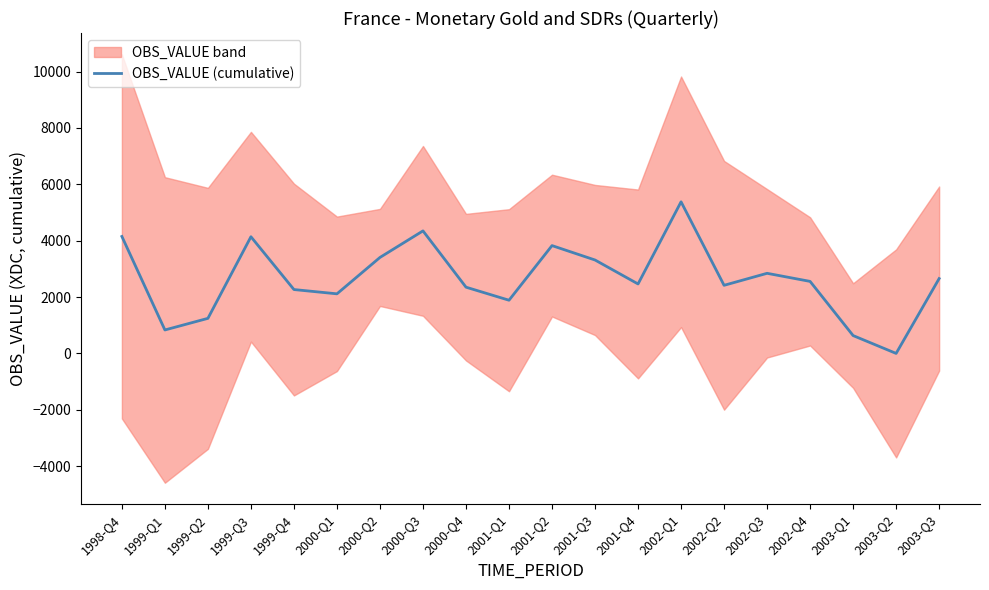

What is the label of the 6th point from the right?

2002-Q2